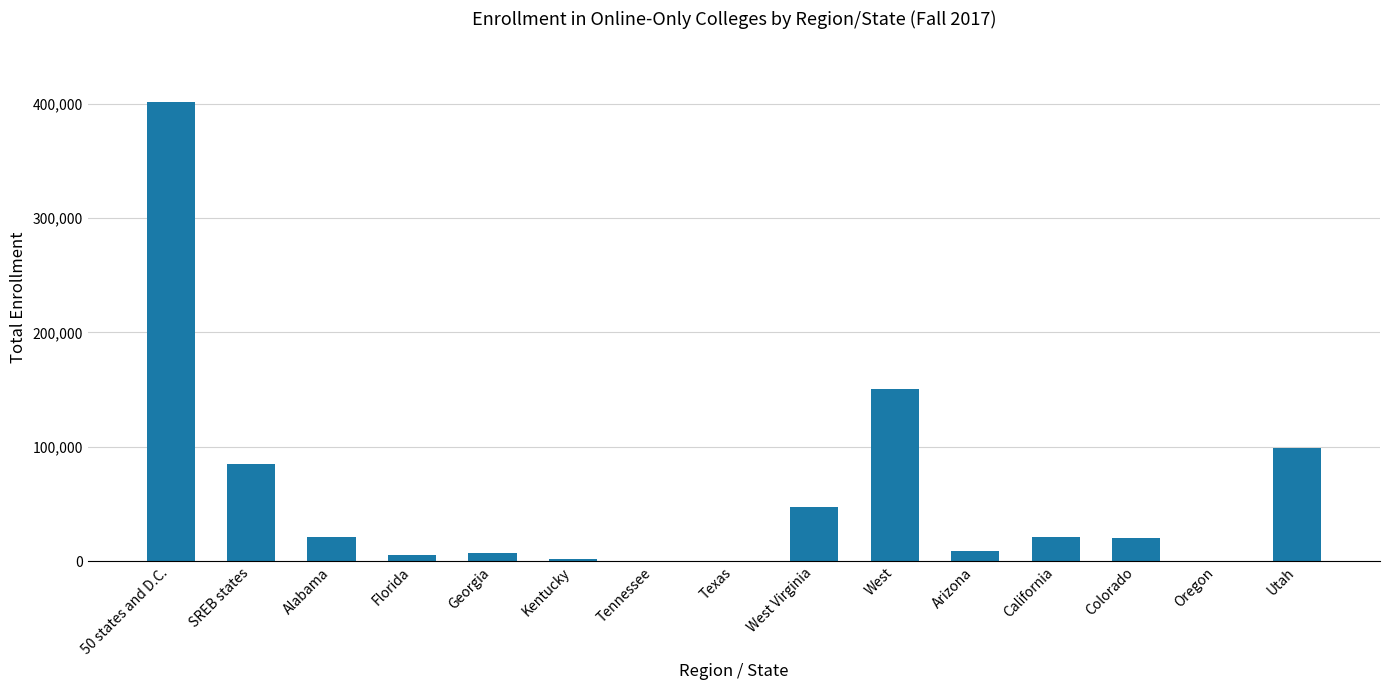

Which label corresponds to the largest value in the chart?

50 states and D.C.